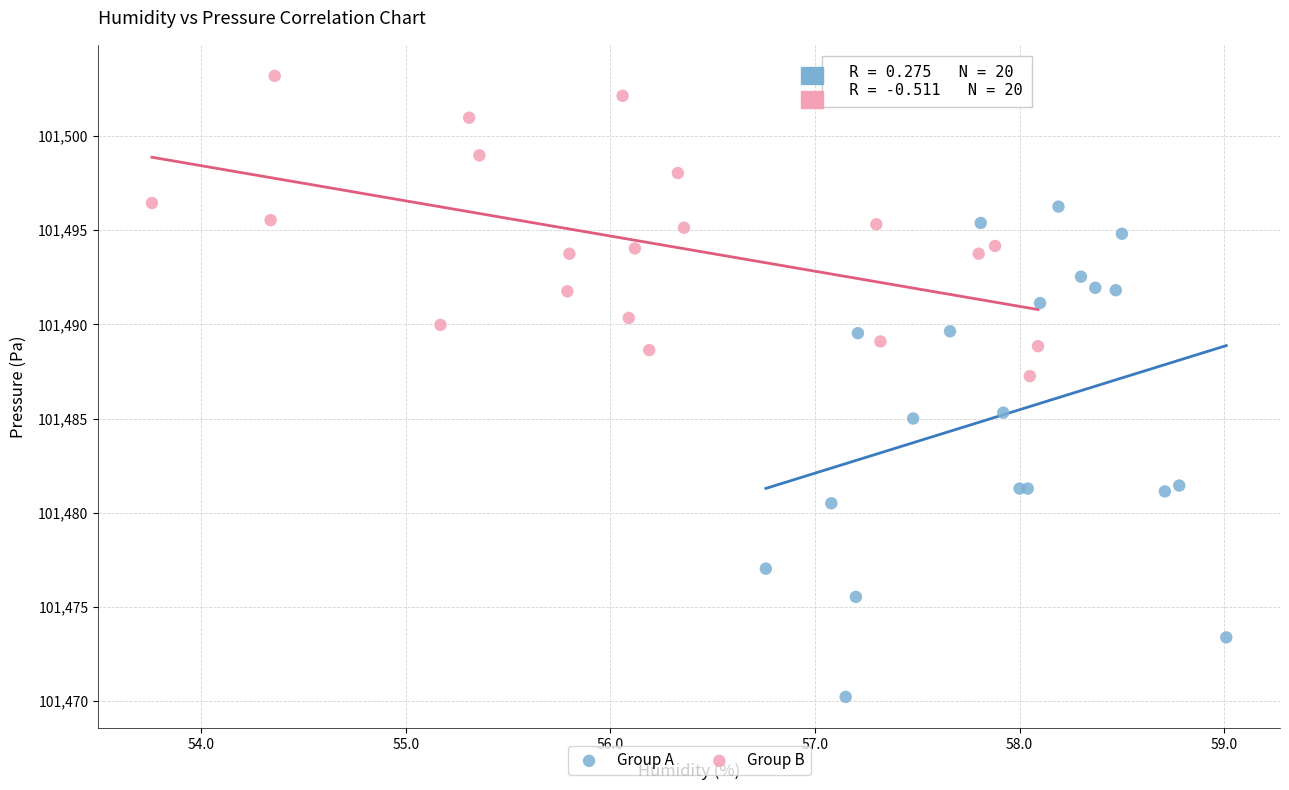

Which series contains the lowest Y value?

Group A